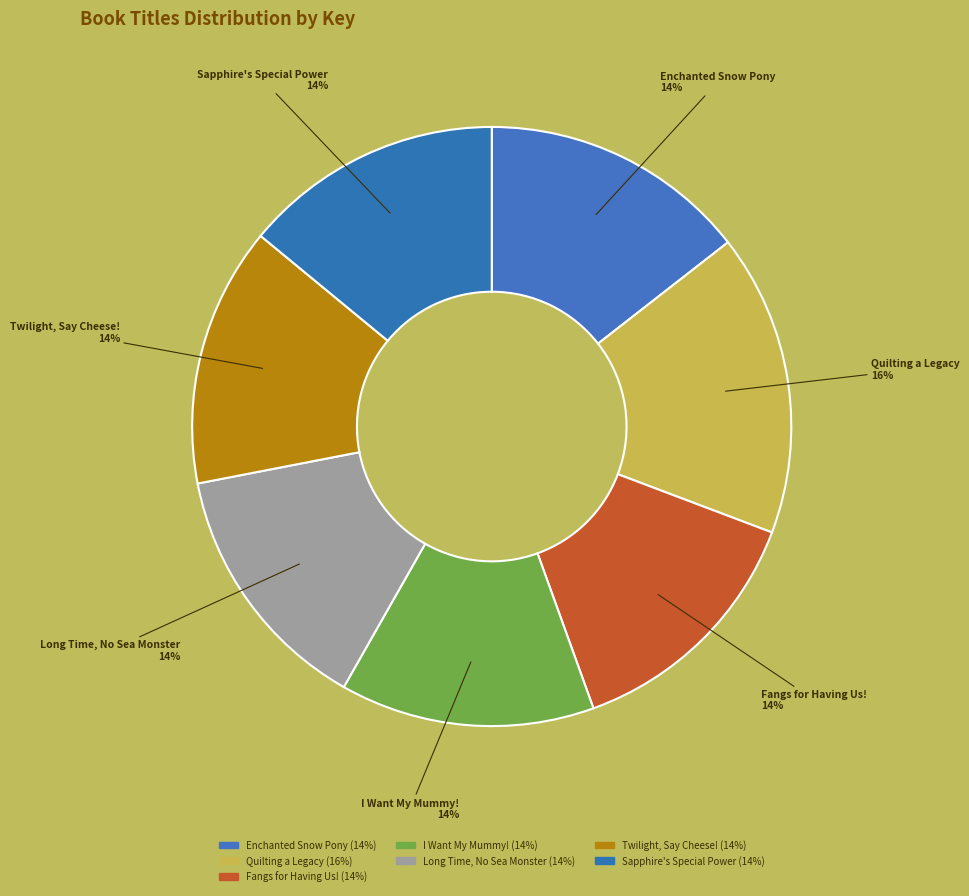

How many slices are in this pie chart?

7